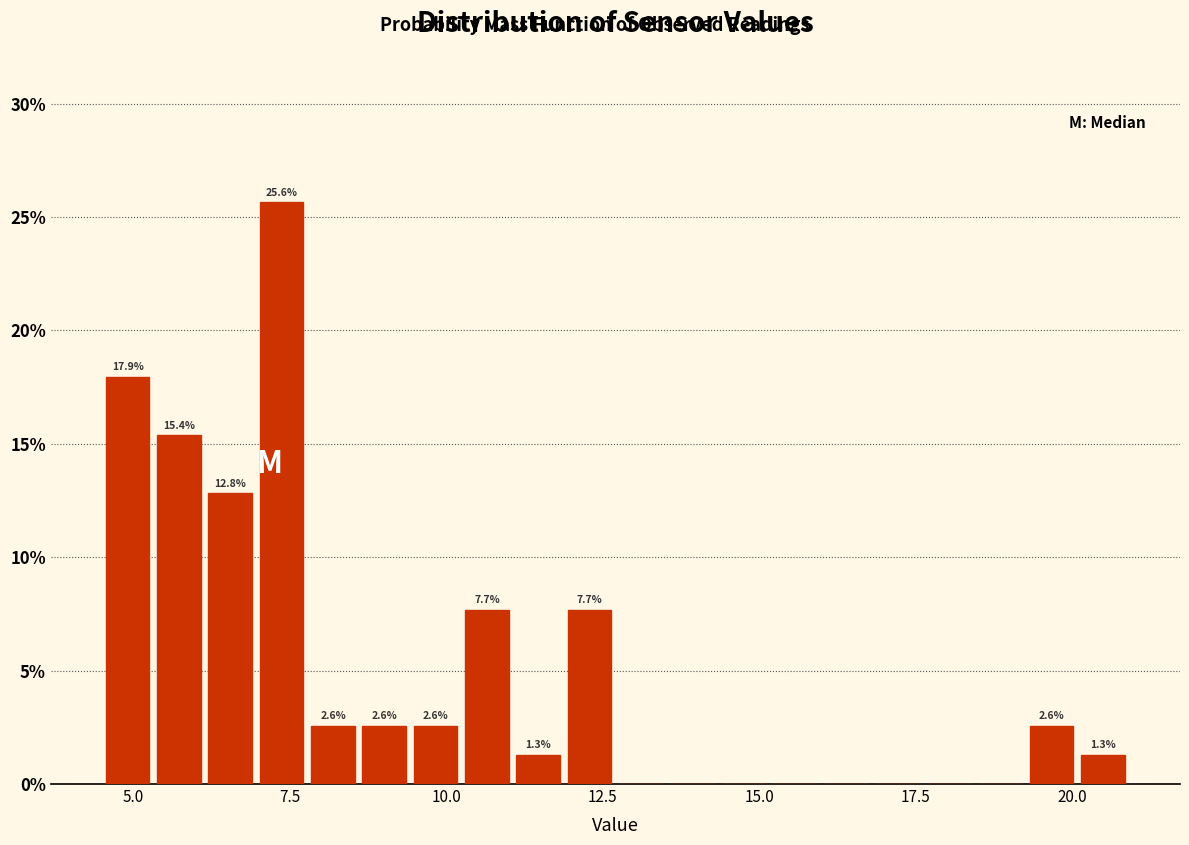

Read against the x-axis, roughly where is the centre of the tallest bar?

7.5